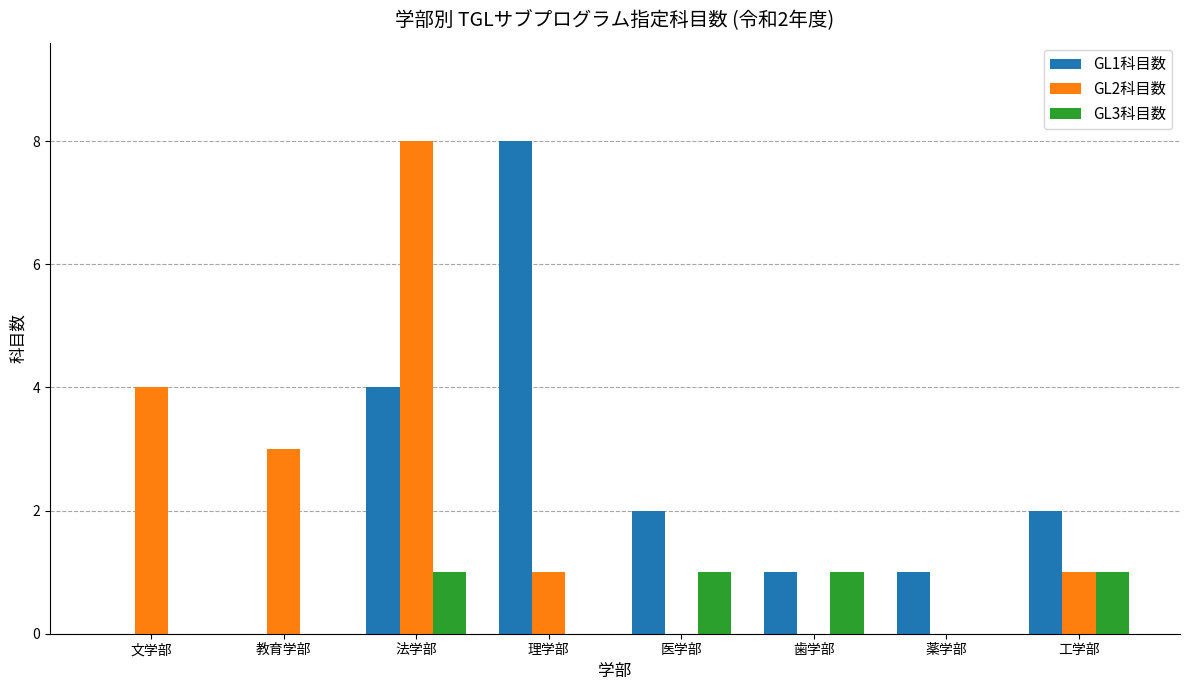

At which label does GL2科目数 reach its peak?

法学部